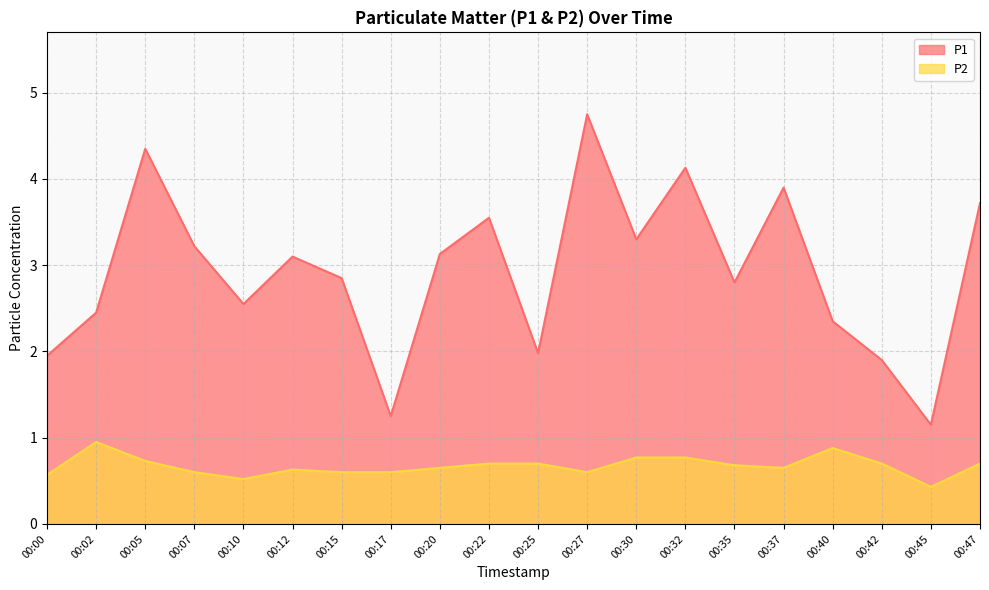

Read the P1 value at 00:35.

2.8